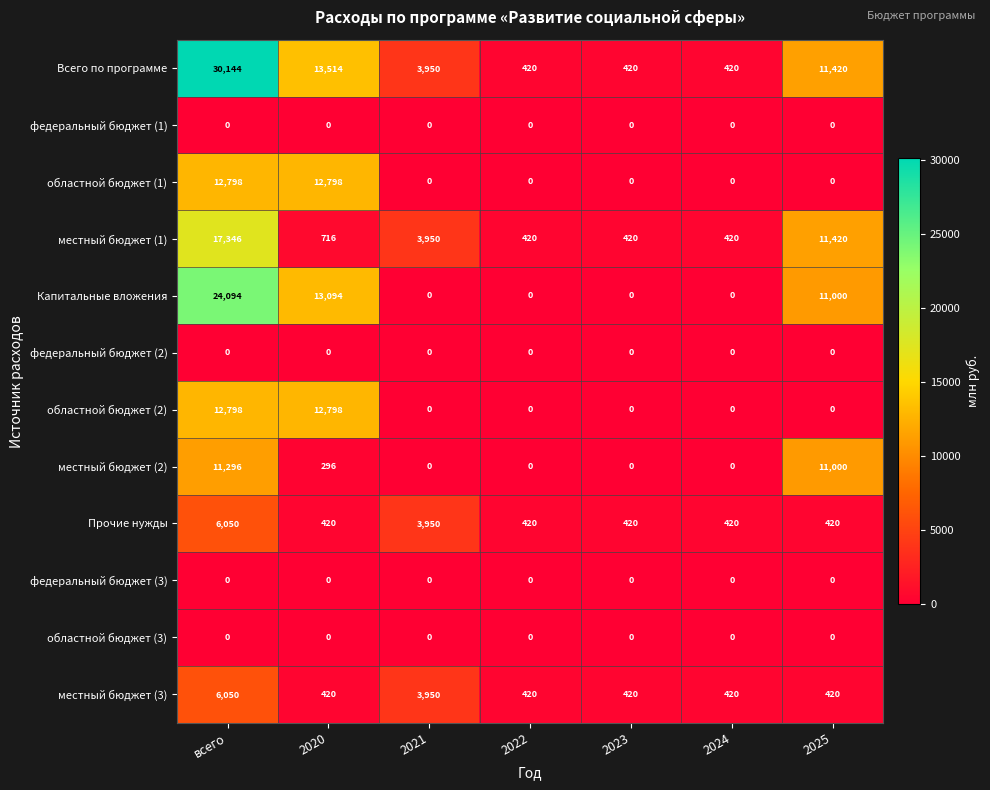

What is the sum of all местный бюджет (3) values?

12100